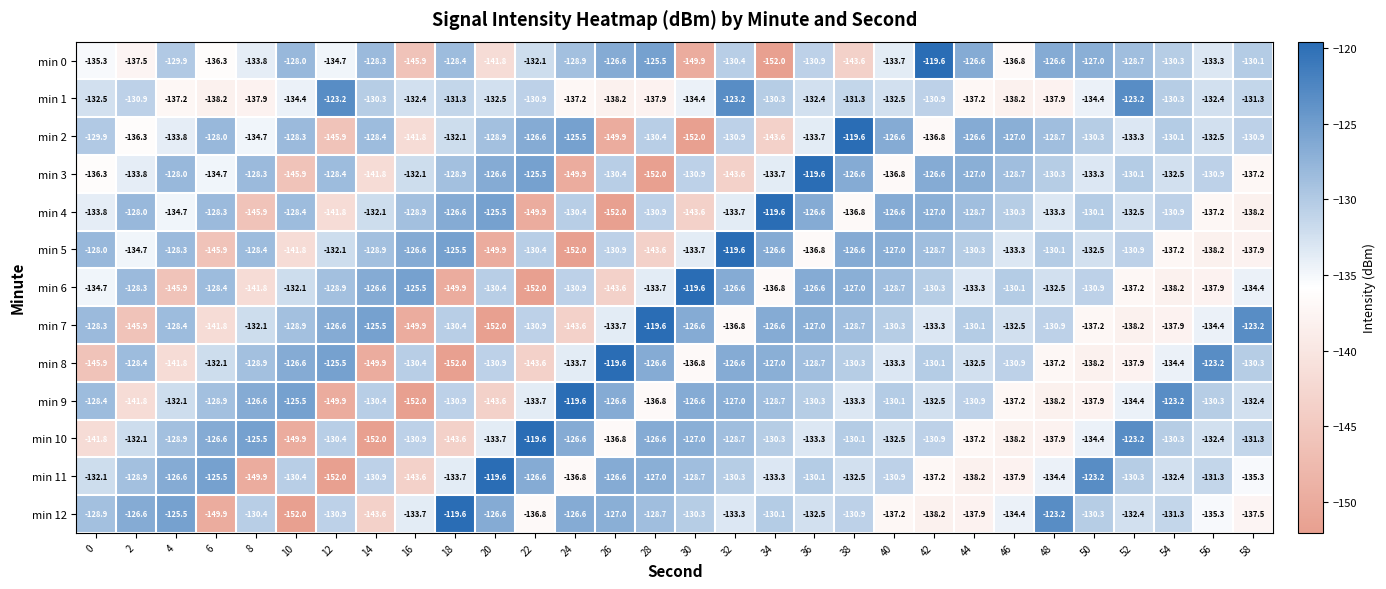

What is the average value of the min 0 series?

-133.1